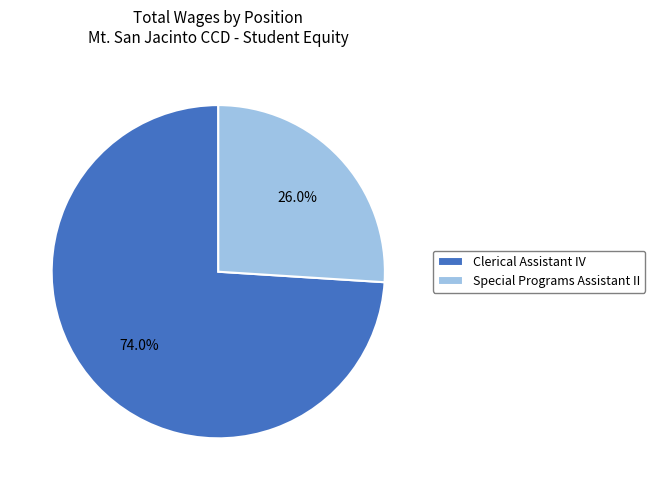

Which category has the smallest portion of the pie?

Special Programs Assistant II